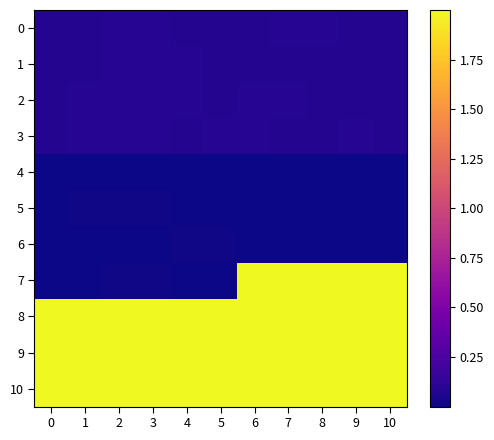

Between 7 and 9, which series saw the biggest shift?

6